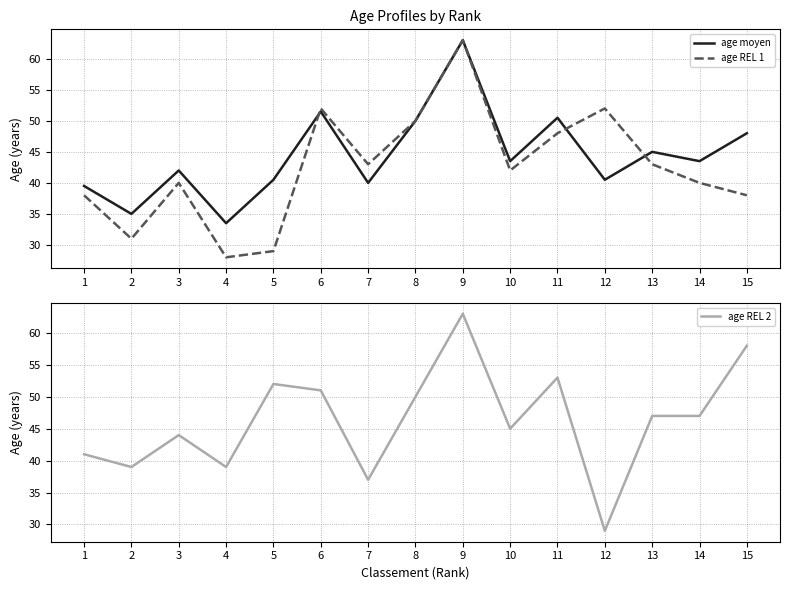

What is the maximum value for age REL 2?

63